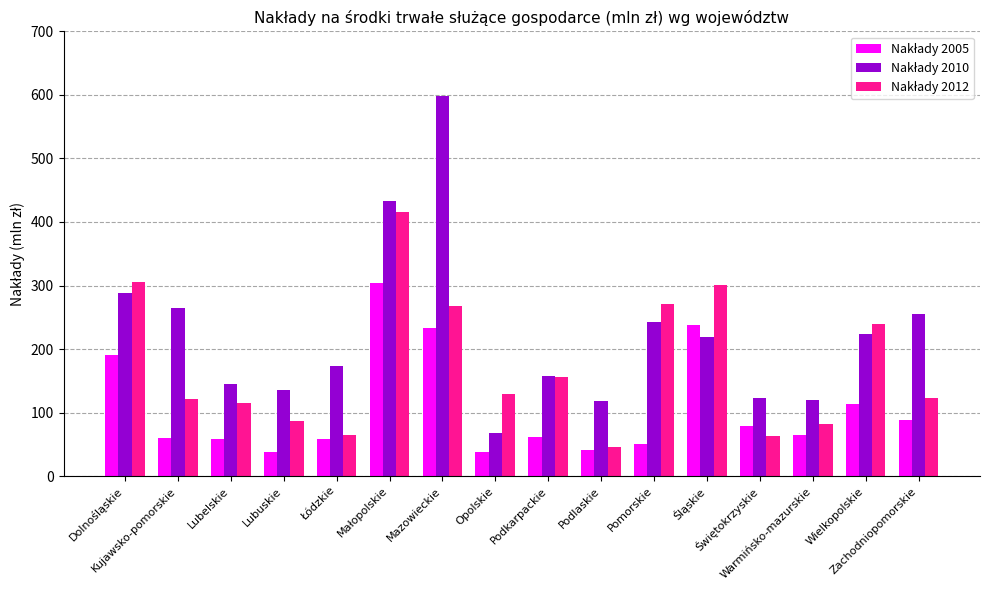

What is the total value across all series at Zachodniopomorskie?

466.7